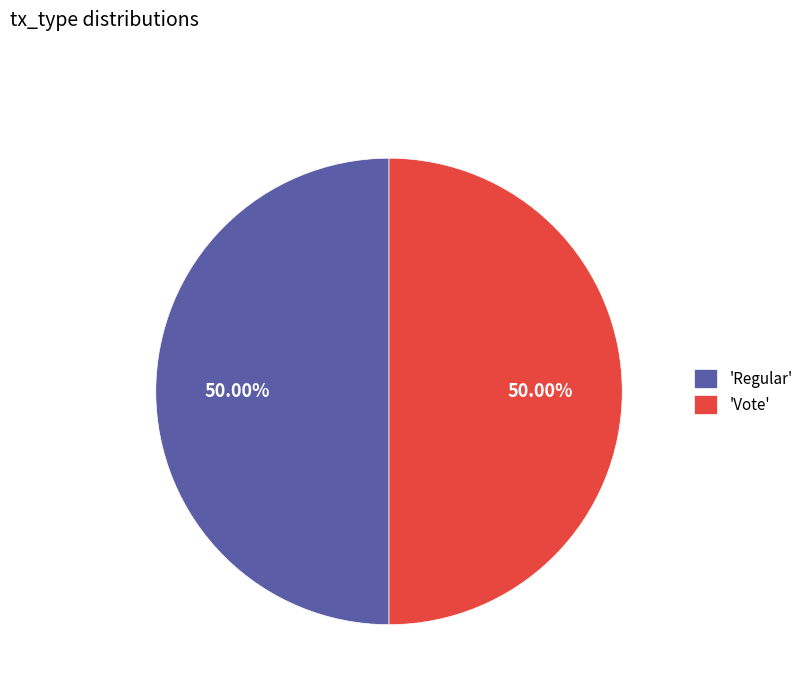

Do 'Vote' and 'Regular' together represent more than half of the pie?

Yes